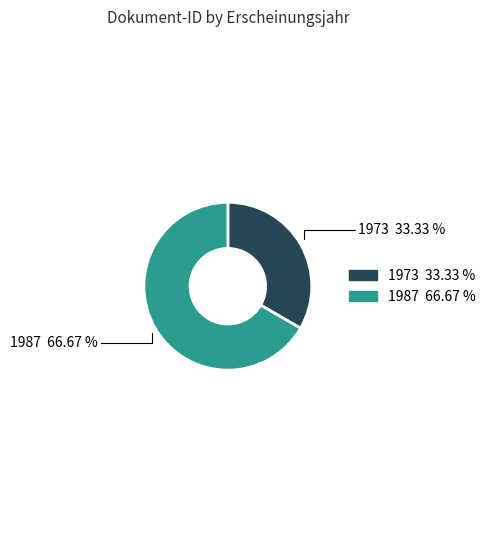

Is there any slice that represents more than half of the pie?

Yes